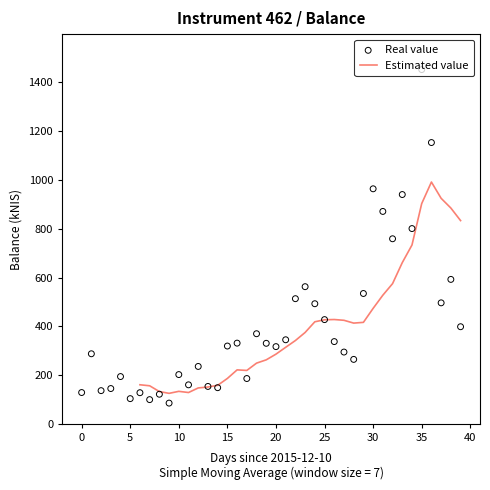

What is the maximum value for Estimated value?

990.5